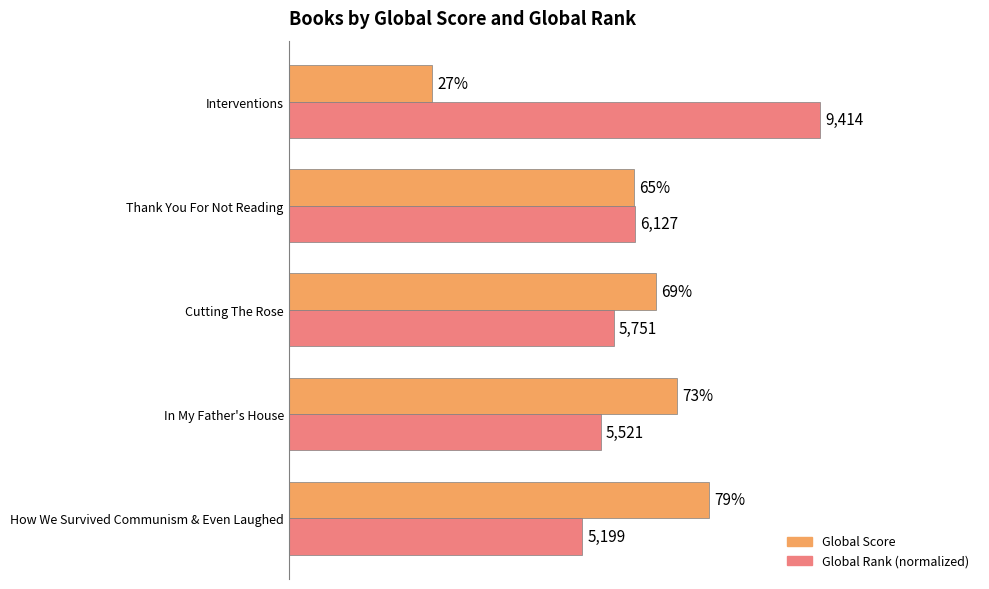

At which label is Global Rank (normalized) closest to 77?

Thank You For Not Reading